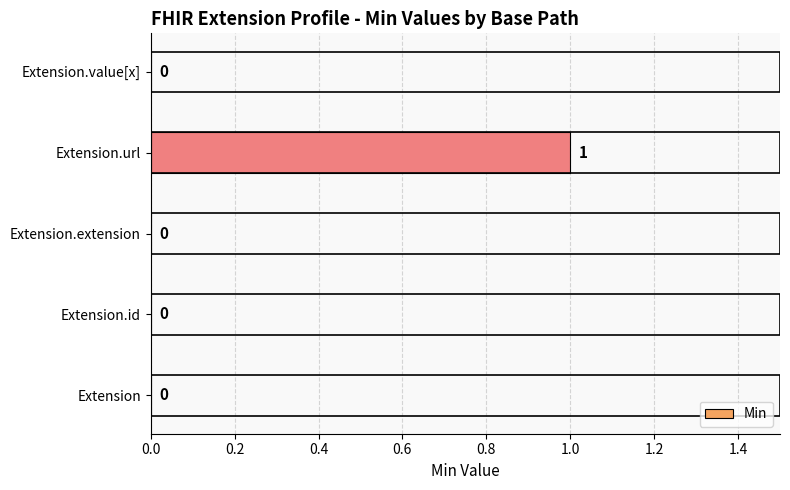

What is the greatest value displayed?

1